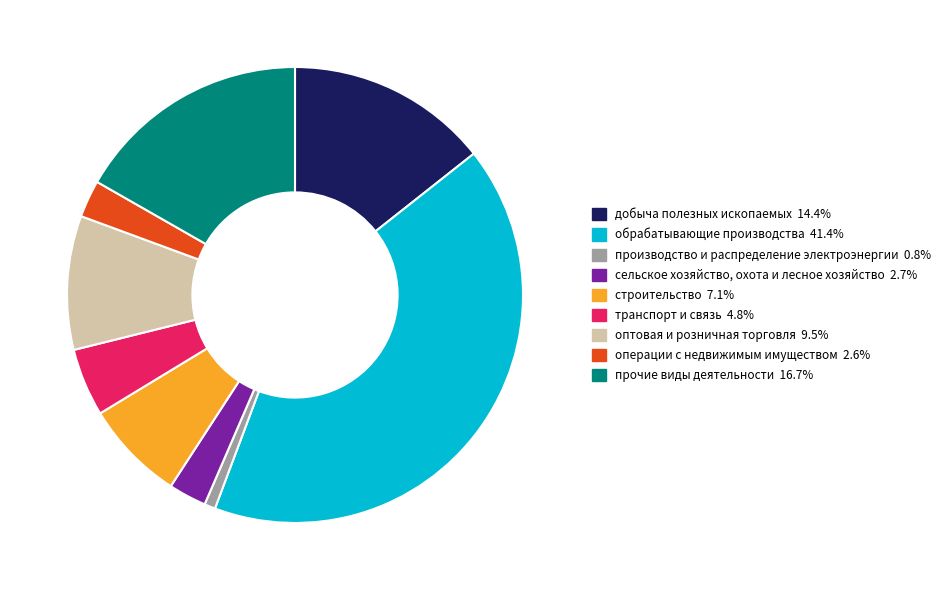

Count the number of slices in the pie.

9